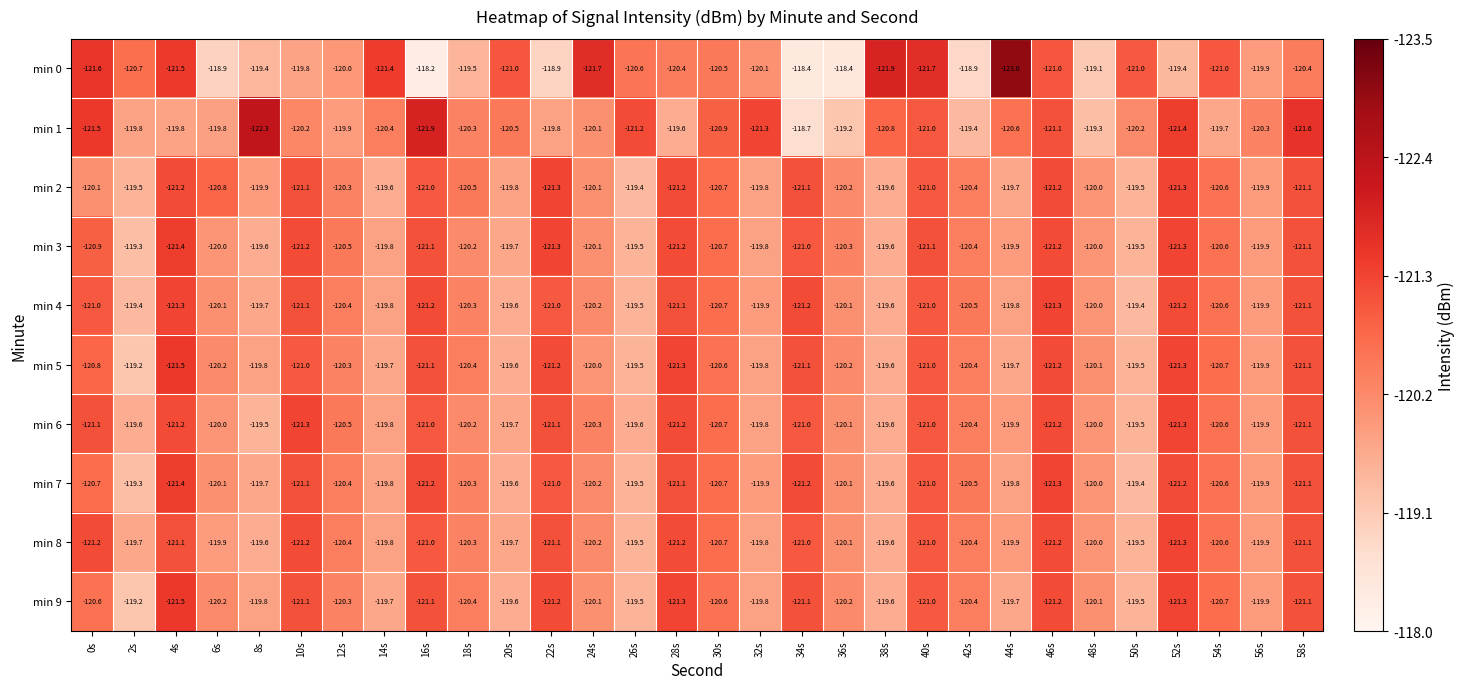

What is the lowest value of the min 2 series?

-121.3